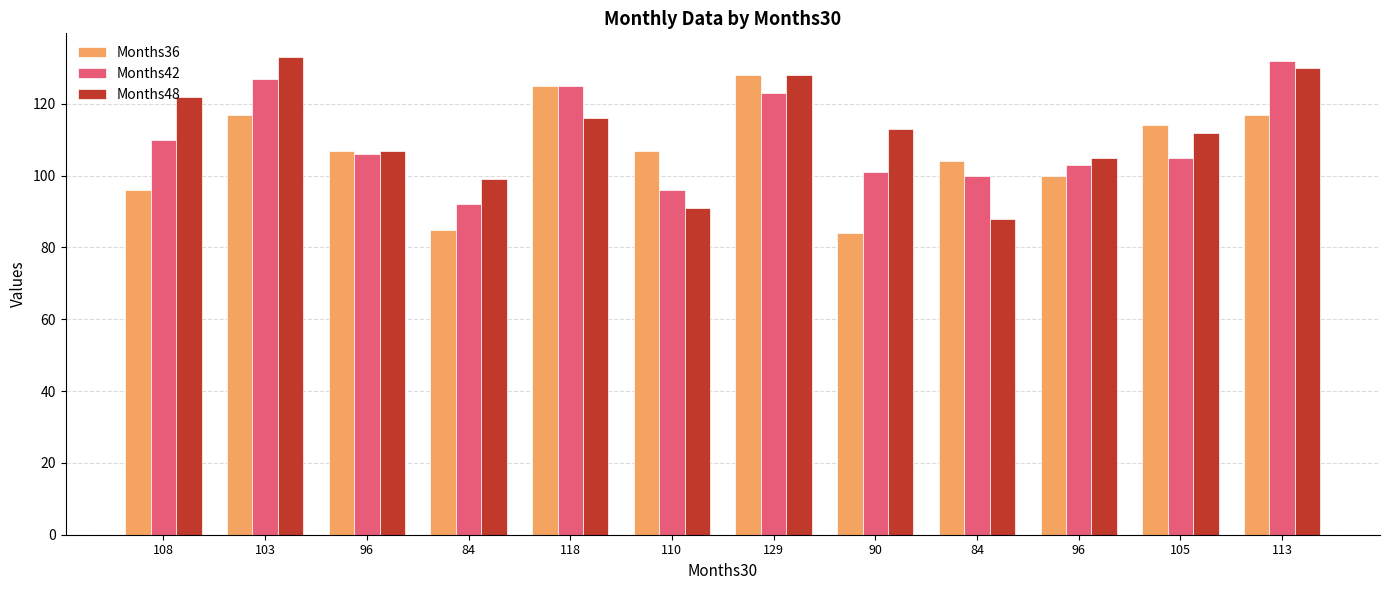

Between 90 and 113, which series saw the biggest shift?

Months36